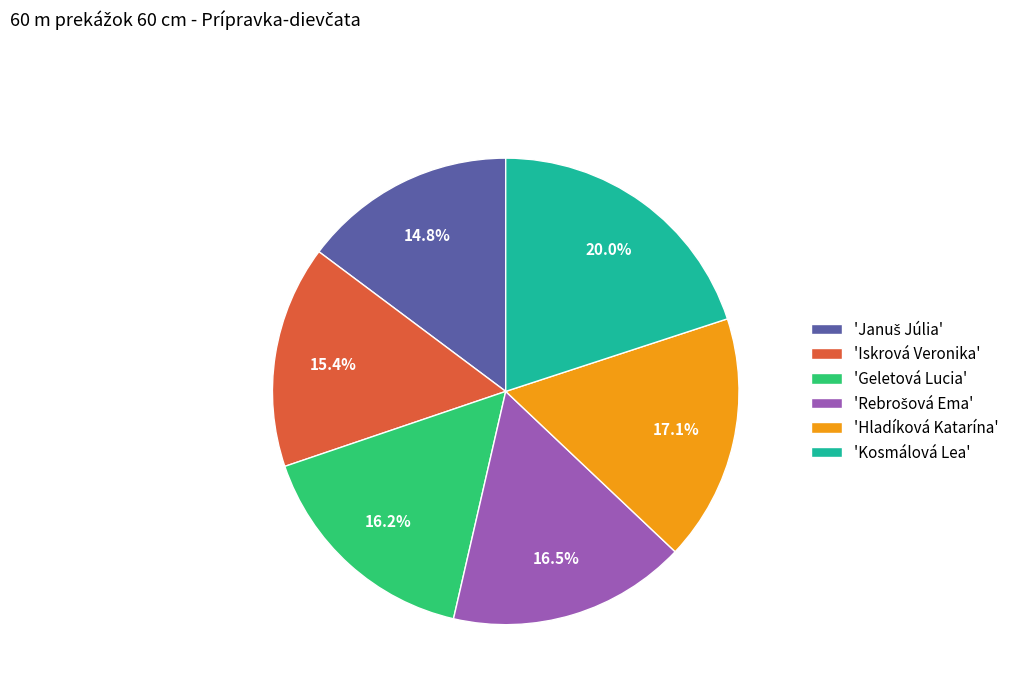

What percentage is NOT represented by 'Iskrová Veronika'?

84.6%